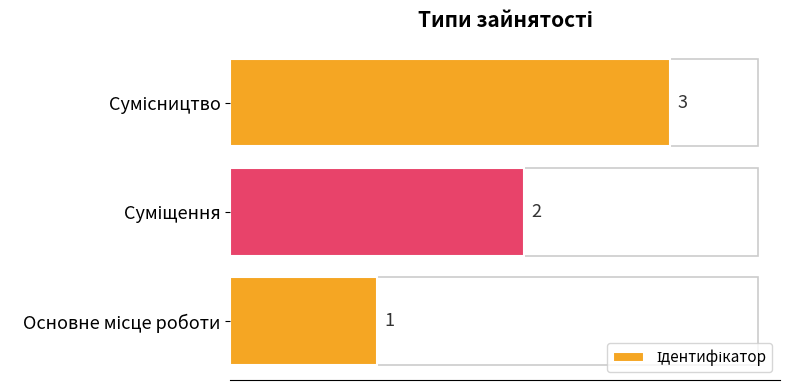

What is the sum of all values?

6